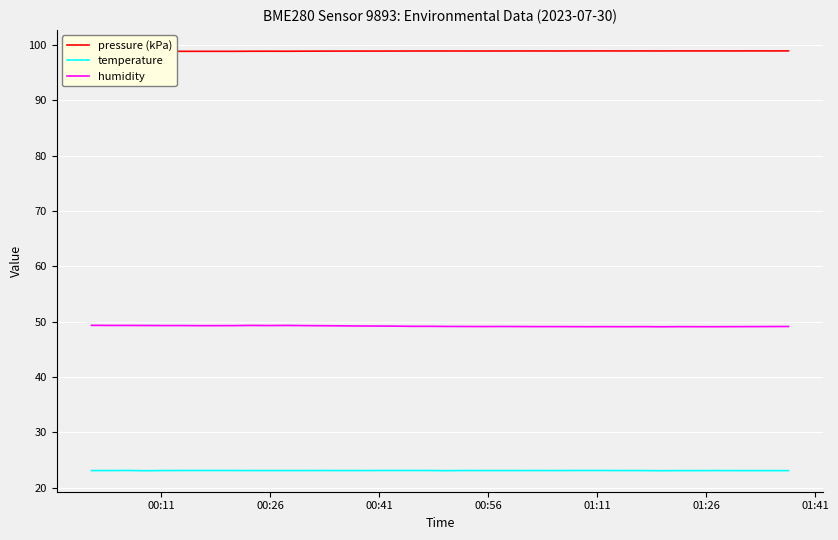

What is the greatest value displayed?

98.9